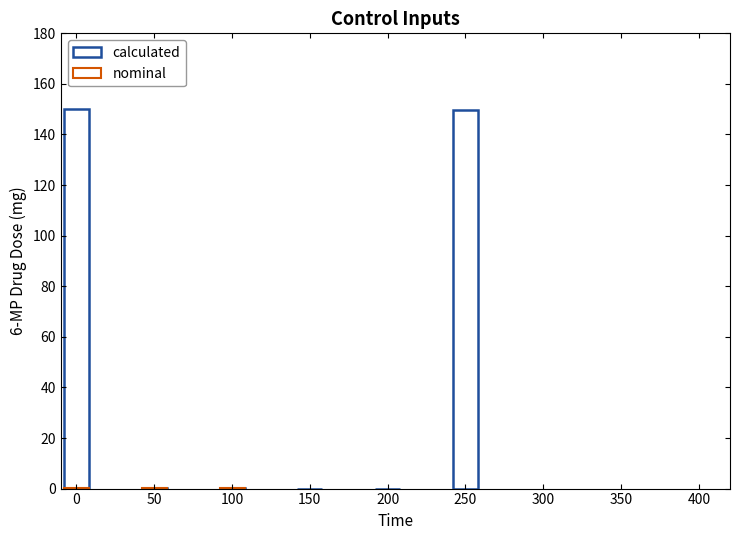

What is the greatest value displayed?

150.0